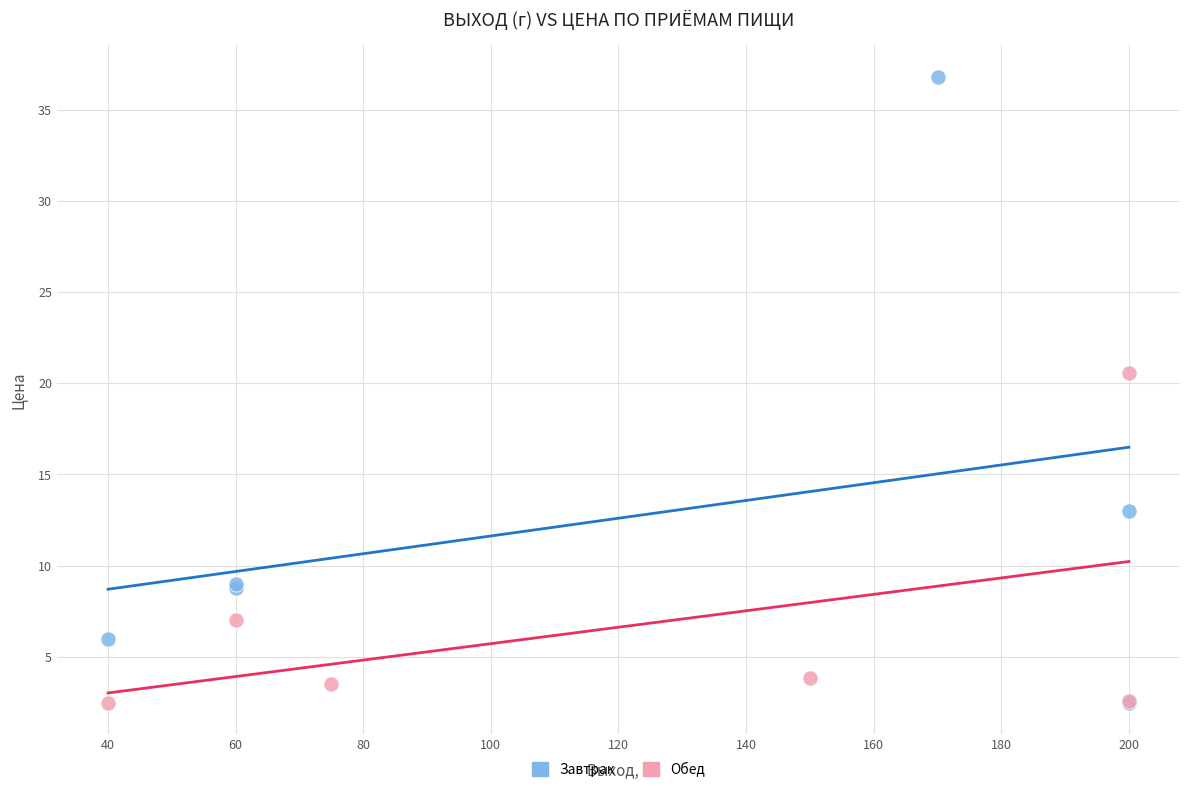

Which series has the largest Y range (max minus min)?

Завтрак